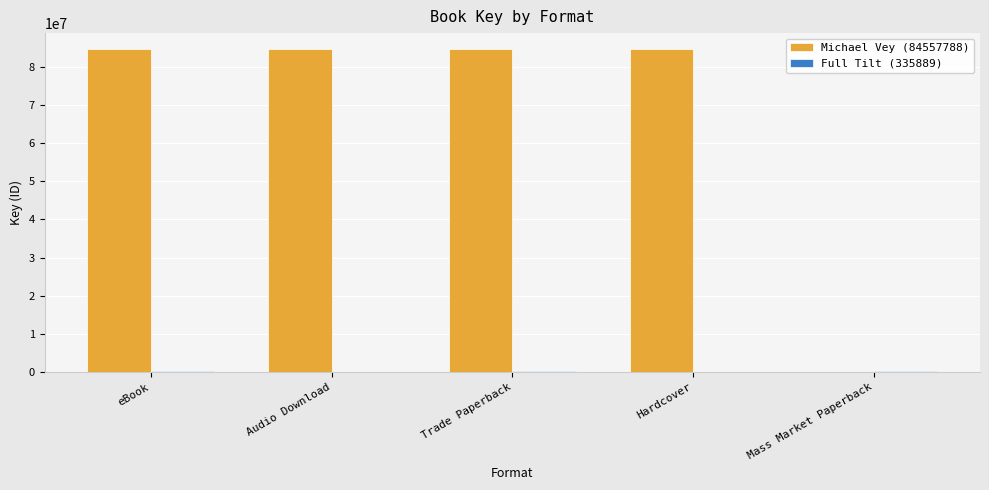

Read the Michael Vey (84557788) value at eBook, to the nearest 10.

84557790